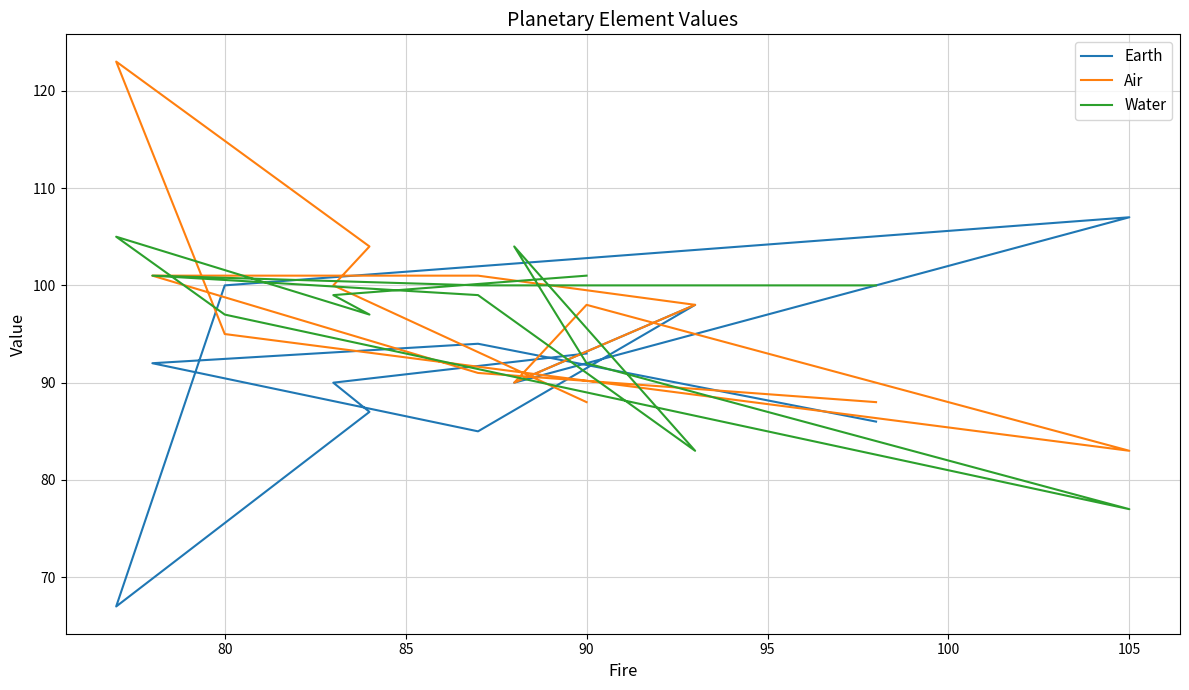

Which series has the widest spread of values?

Earth